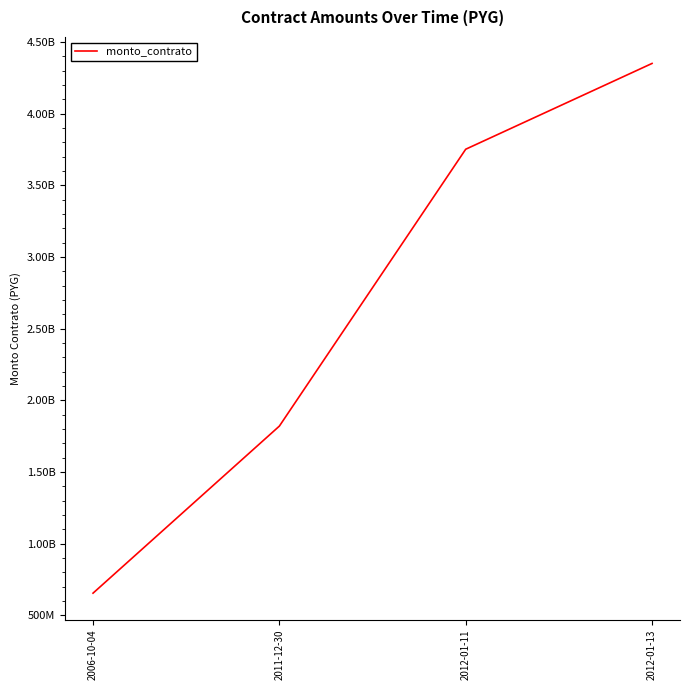

Is this an area chart (filled region under the line)?

No